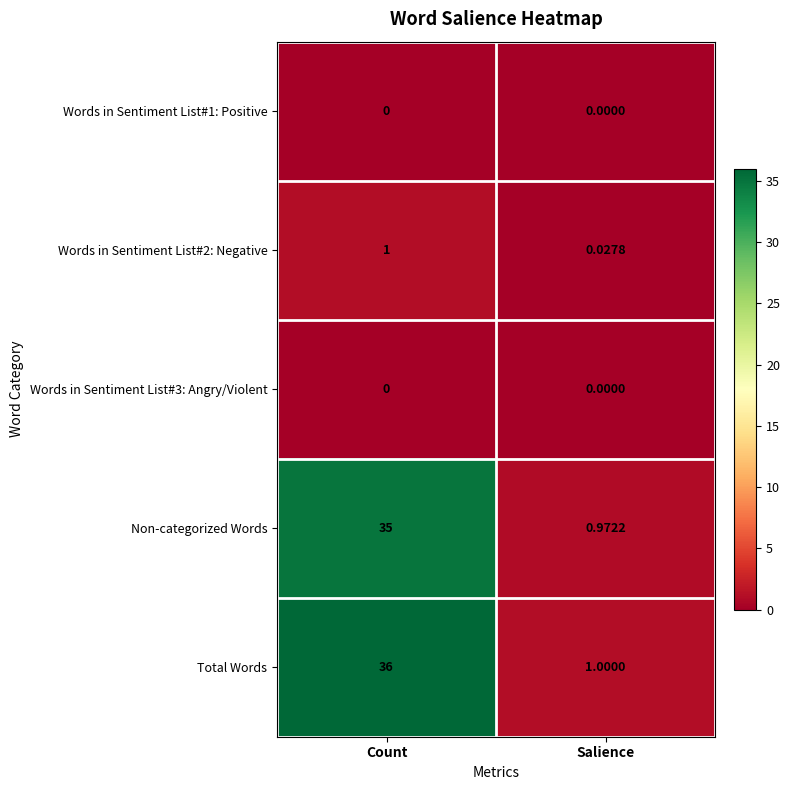

Which category has the lowest value in the Non-categorized Words series?

Salience